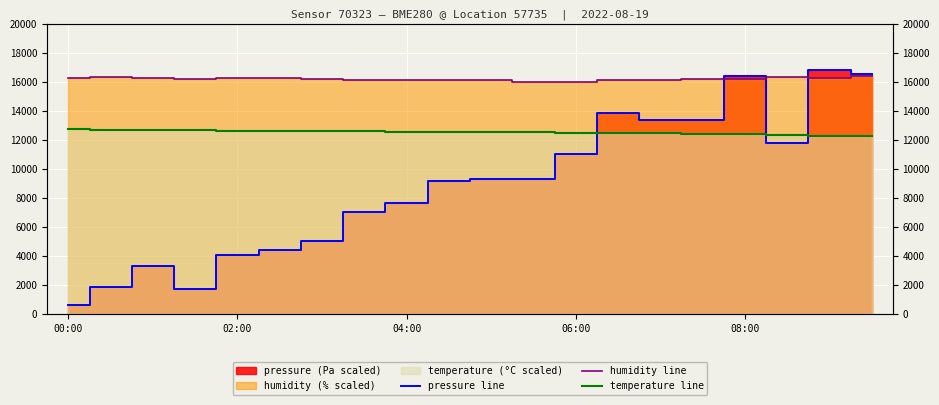

Is it true that pressure line equals 618.0 at 00:00?

True